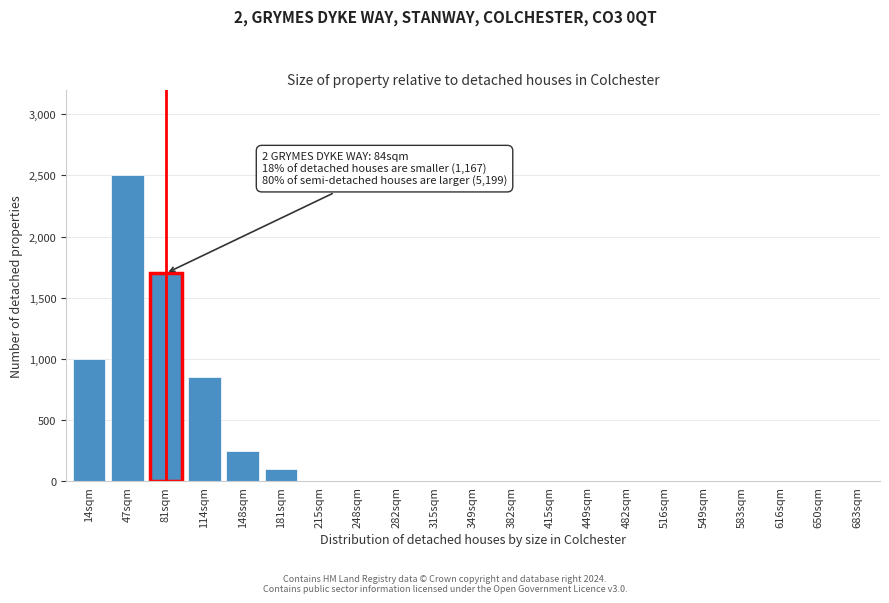

Reading left to right, transcribe all the data shown in this chart.

14sqm=1000	47sqm=2500	81sqm=1700	114sqm=850	148sqm=250	181sqm=100	215sqm=0	248sqm=0	282sqm=0	315sqm=0	349sqm=0	382sqm=0	415sqm=0	449sqm=0	482sqm=0	516sqm=0	549sqm=0	583sqm=0	616sqm=0	650sqm=0	683sqm=0